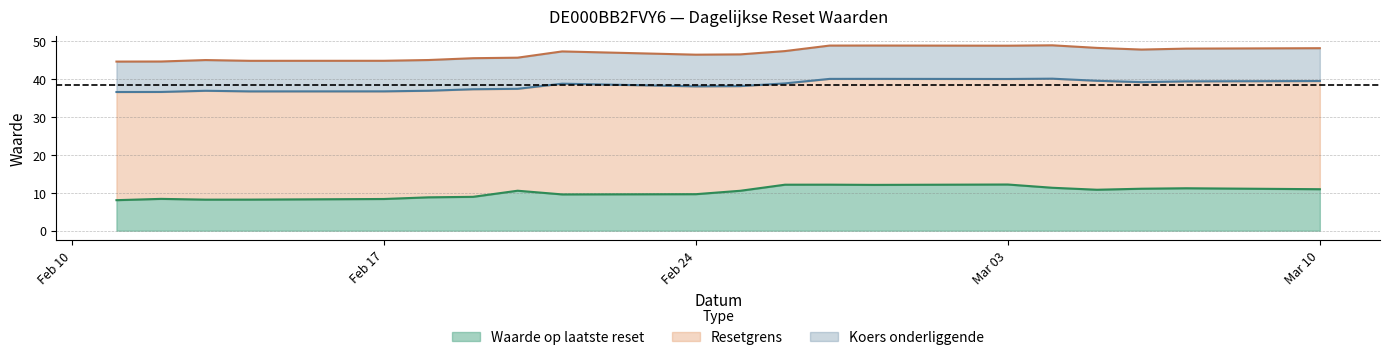

What is the total value across all series at 2025-02-14?

89.7